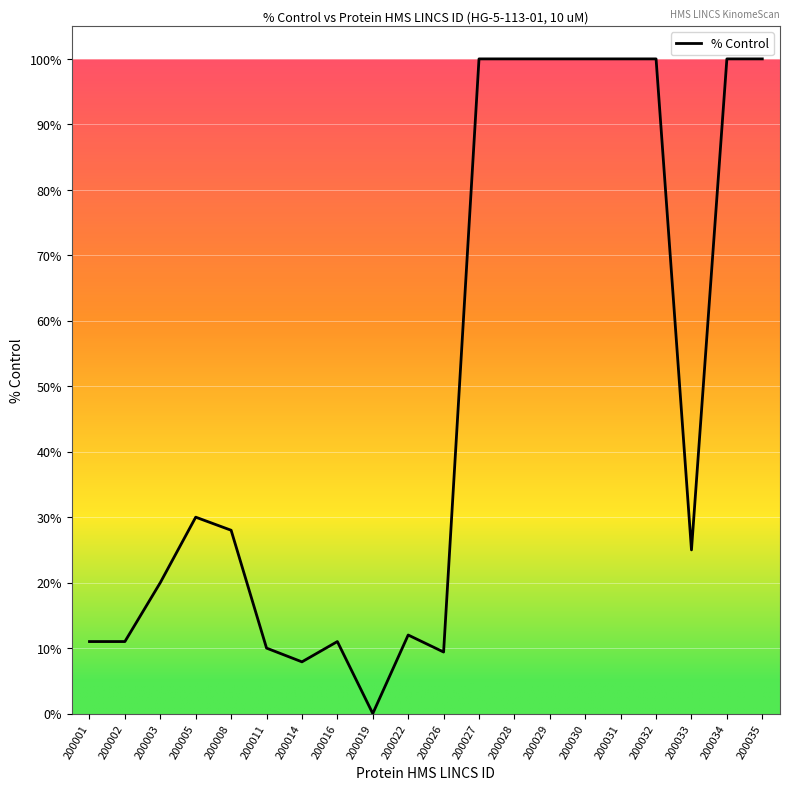

True or false: the data shows 11.7 at 200014.

False